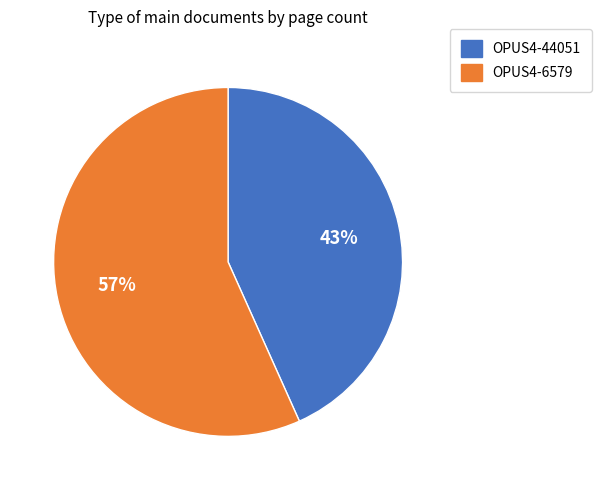

Approximately how many times larger is the value at OPUS4-44051 compared to OPUS4-6579?

0.8